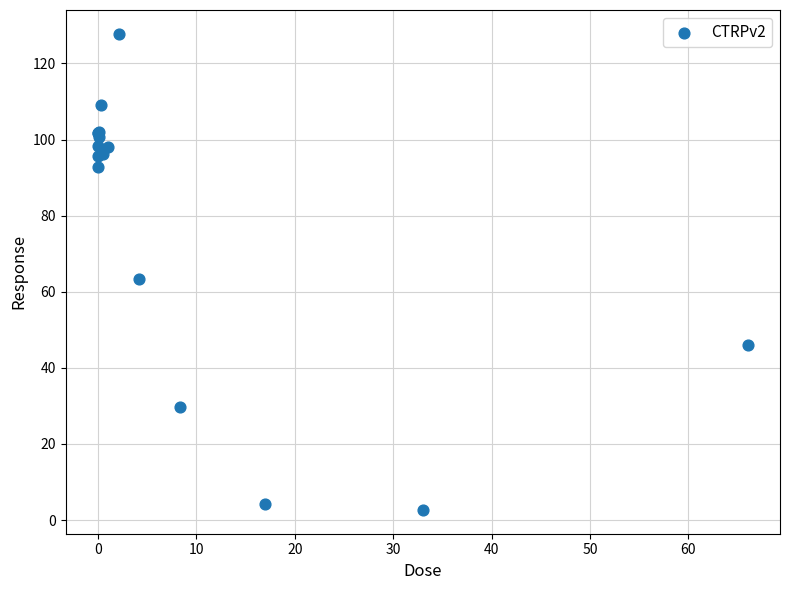

What Y value in the scatter plot is closest to 65?

63.2